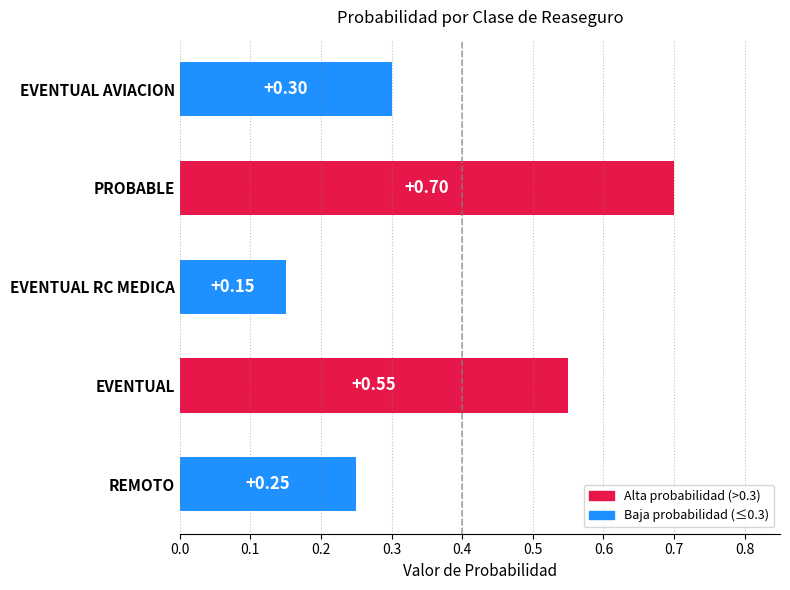

What is the average value?

0.4